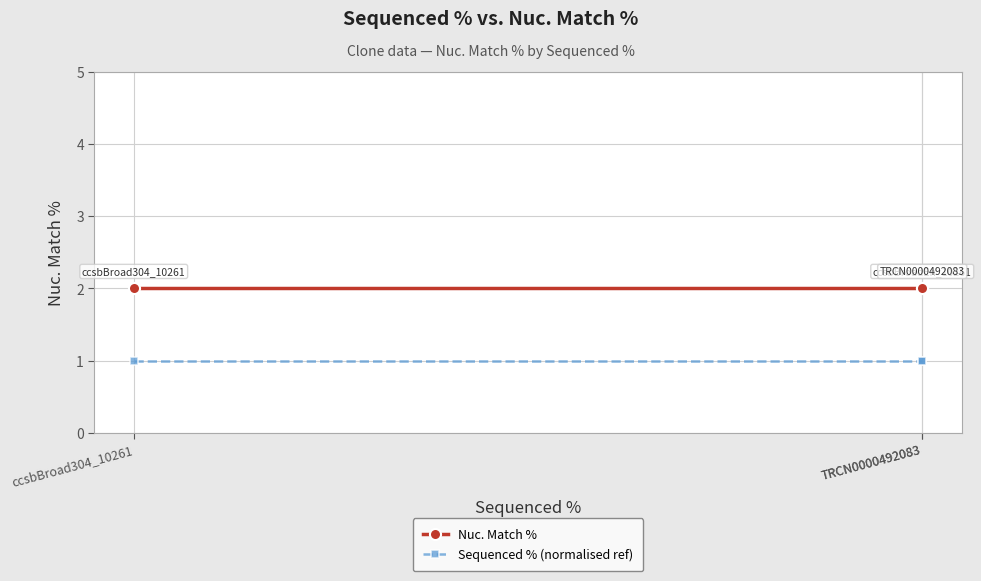

What is the average value of the Sequenced % (normalised ref) series?

1